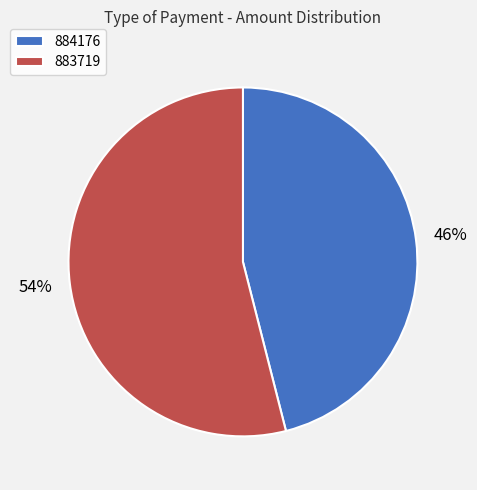

What is the largest slice in the pie chart?

883719